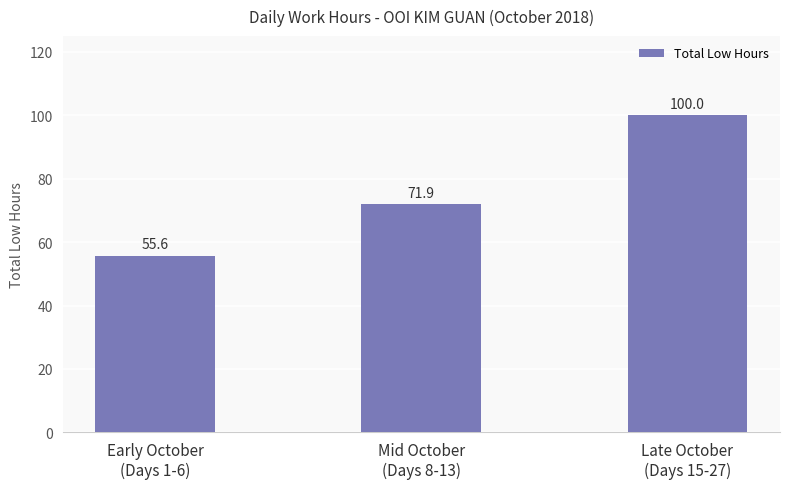

Is it true that the value at Late October
(Days 15-27) is 32.0?

False